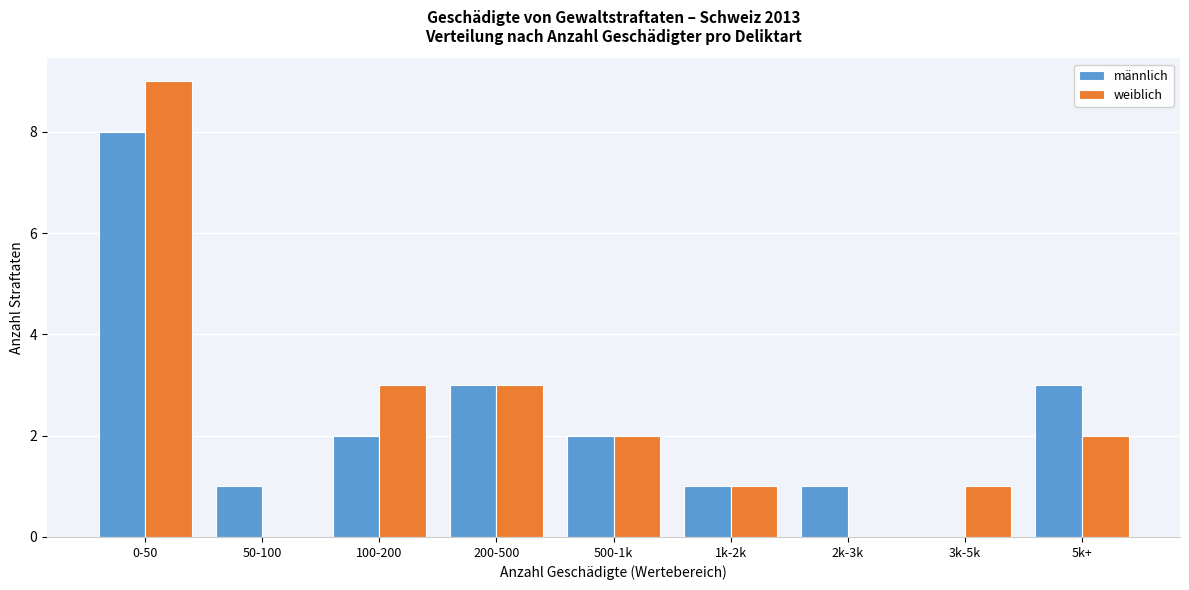

Reading right to left, transcribe all the data shown in this chart.

männlich: 5k+=3	3k-5k=0	2k-3k=1	1k-2k=1	500-1k=2	200-500=3	100-200=2	50-100=1	0-50=8
weiblich: 5k+=2	3k-5k=1	2k-3k=0	1k-2k=1	500-1k=2	200-500=3	100-200=3	50-100=0	0-50=9